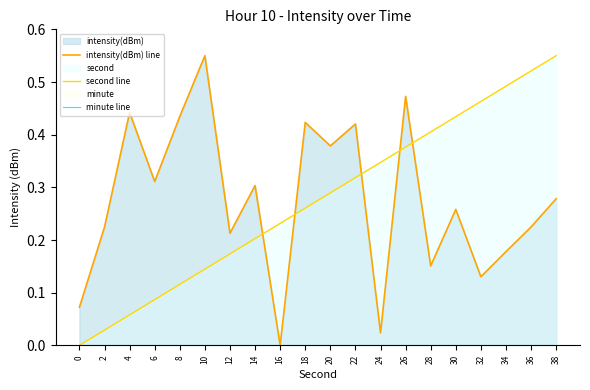

True or false: intensity(dBm) line and minute line cross at least once.

False